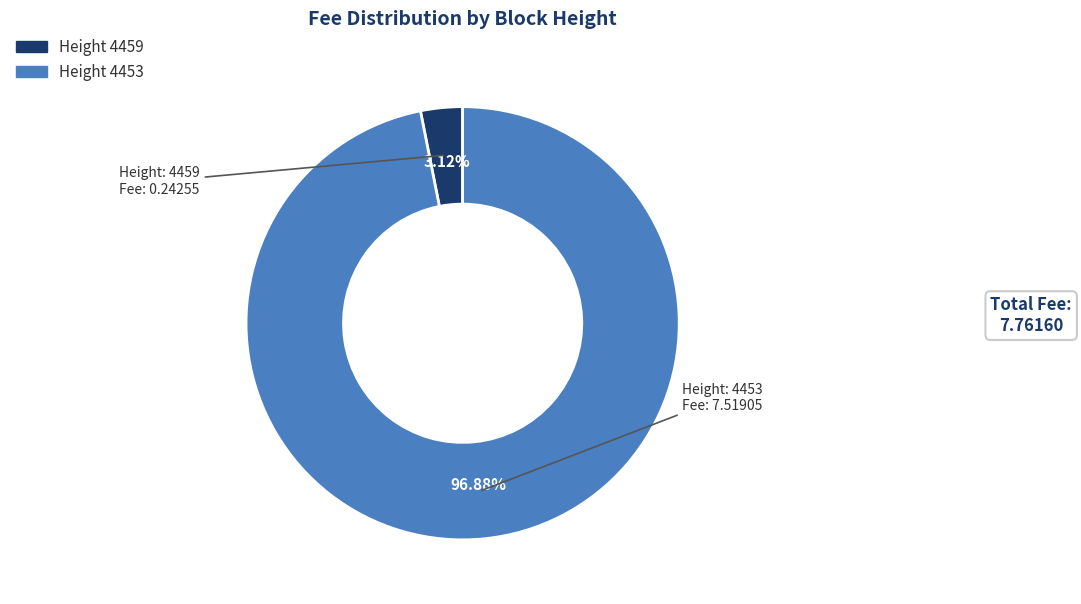

Is there a majority slice in this chart?

Yes